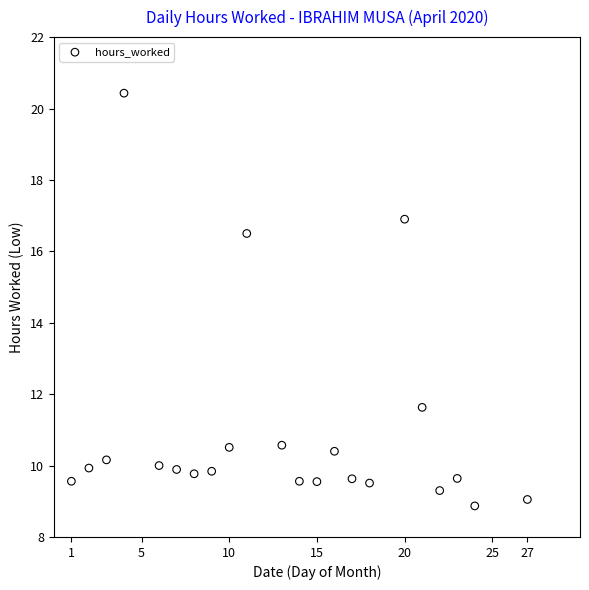

What is the range of Y values (max minus min)?

11.6